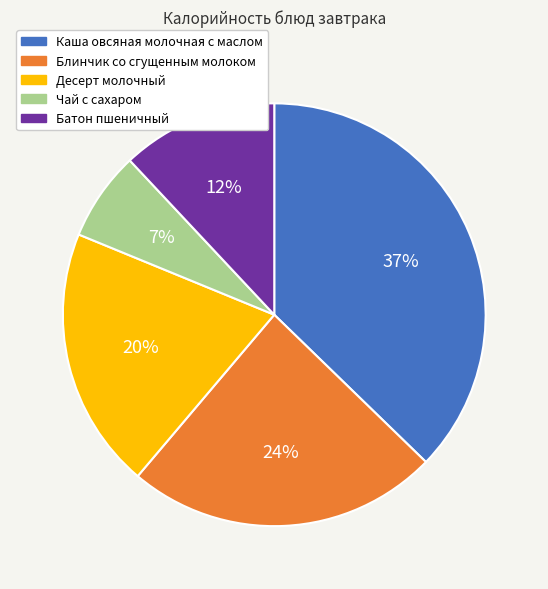

How many slices are in this pie chart?

5